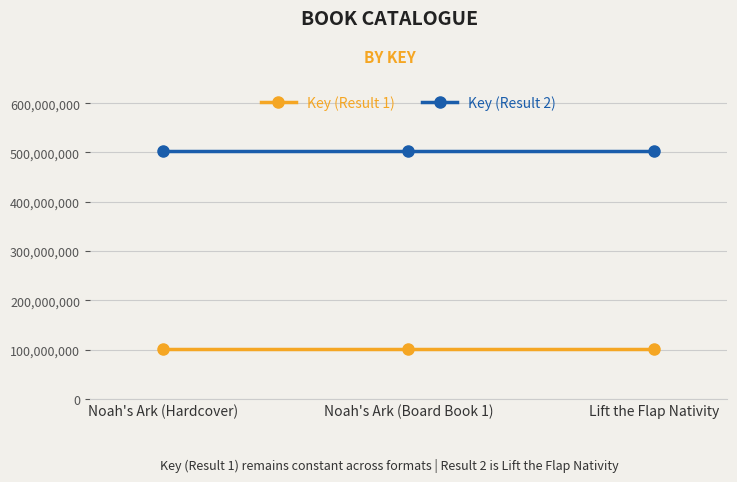

What is the minimum value shown in the chart?

100403604